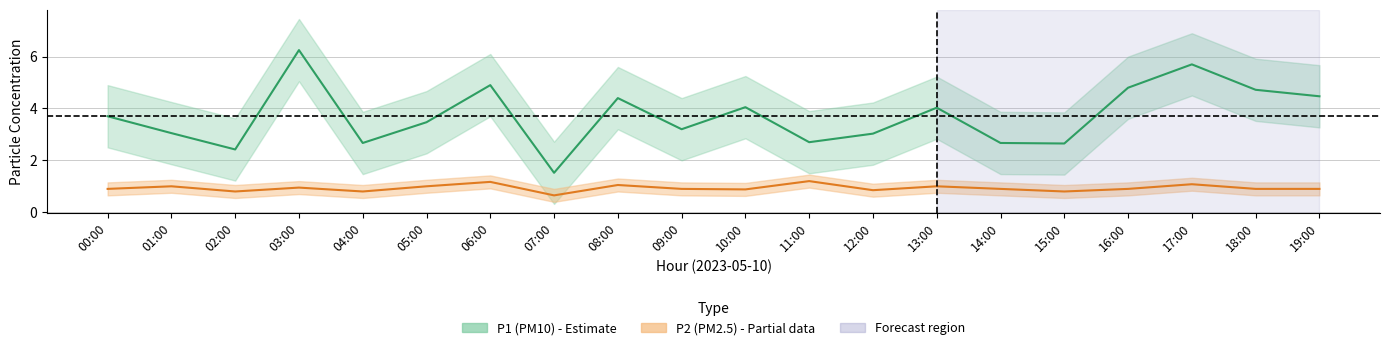

True or false: P1 and P2 cross at least once.

False